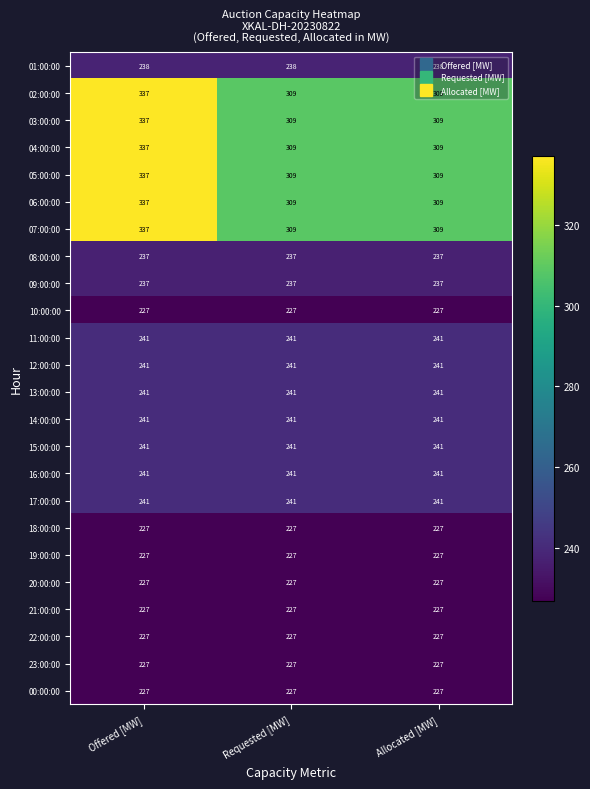

At how many categories does at least one series exceed 280?

3